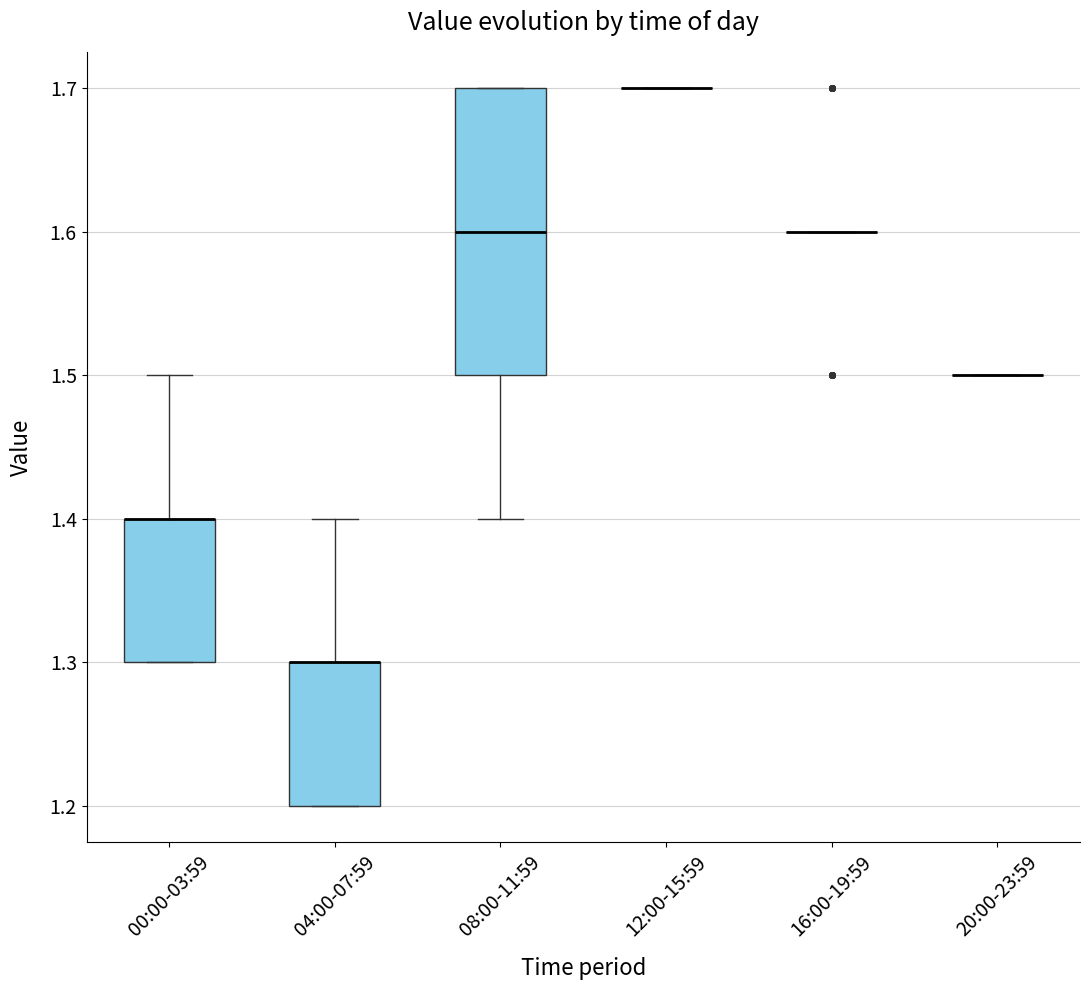

Reading left to right, transcribe this box plot: for each box, give where its median line is, the range the box spans, and where its two whiskers end, as read against the y-axis. The values are not printed on the chart, so give them approximately, as read against the axis.

00:00-03:59: median 1.4 (drawn on the box's upper edge), box 1.3 to 1.4, whiskers 1.3 to 1.5
04:00-07:59: median 1.3 (drawn on the box's upper edge), box 1.2 to 1.3, whiskers 1.2 to 1.4
08:00-11:59: median 1.6, box 1.5 to 1.7, whiskers 1.4 to 1.7
12:00-15:59: box collapsed to a line at 1.7, whiskers 1.7 to 1.7
16:00-19:59: box collapsed to a line at 1.6, whiskers 1.6 to 1.6
20:00-23:59: box collapsed to a line at 1.5, whiskers 1.5 to 1.5